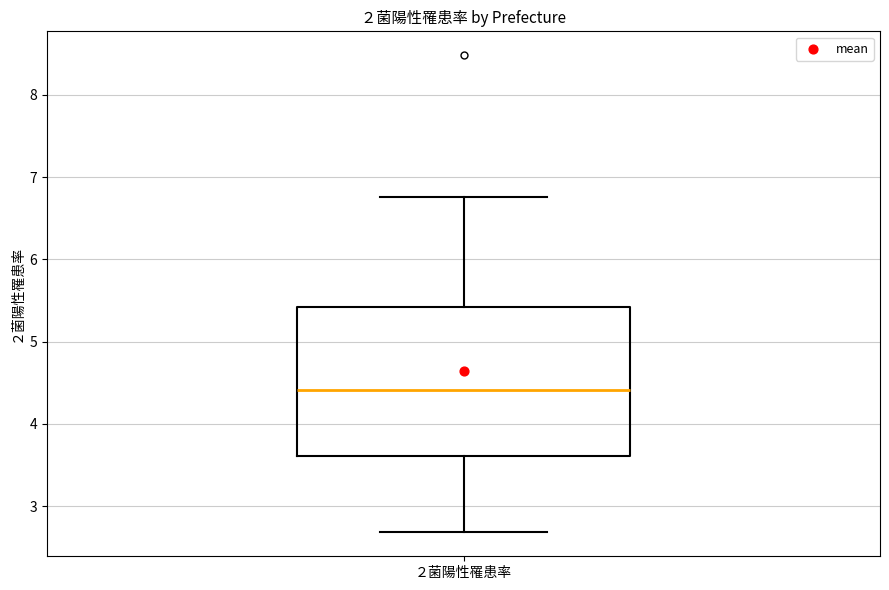

Where is the upper edge of the box for ２菌陽性罹患率 on the y-axis? The values are not printed on the chart, so give them approximately, as read against the axis.

5.4